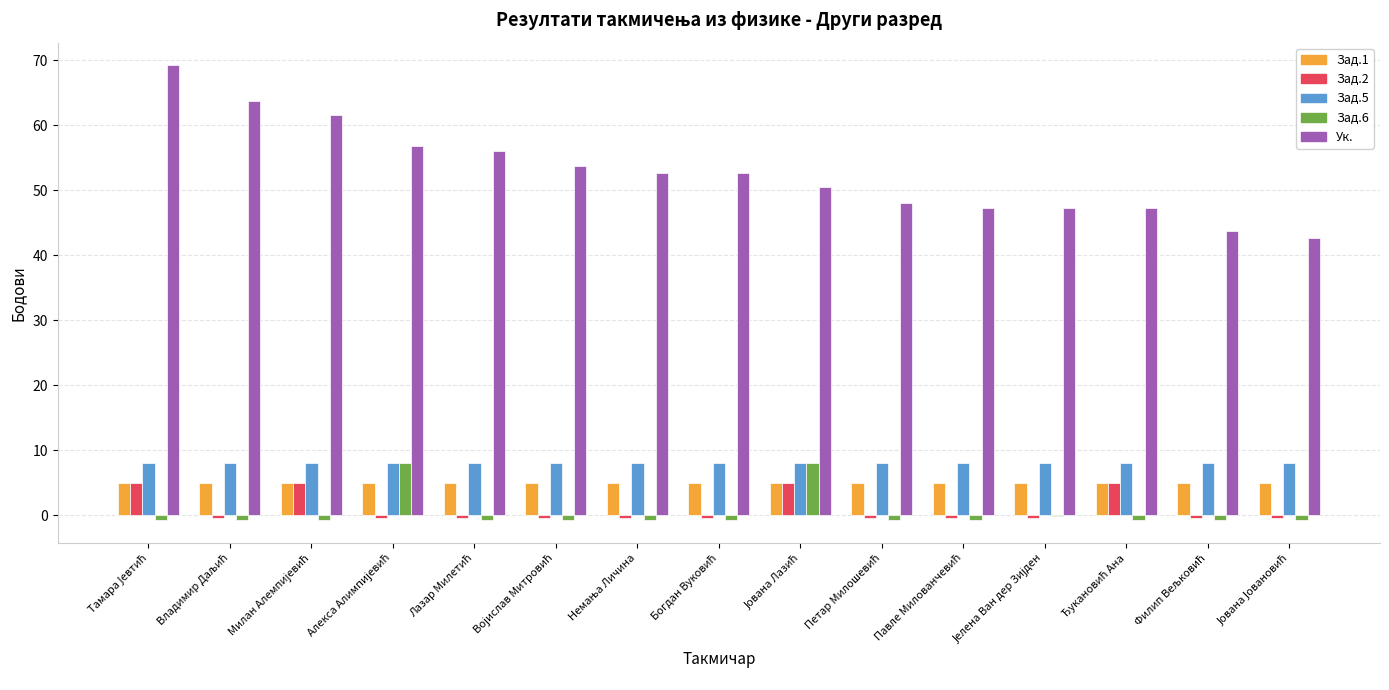

Which series has the largest total across all categories?

Ук.